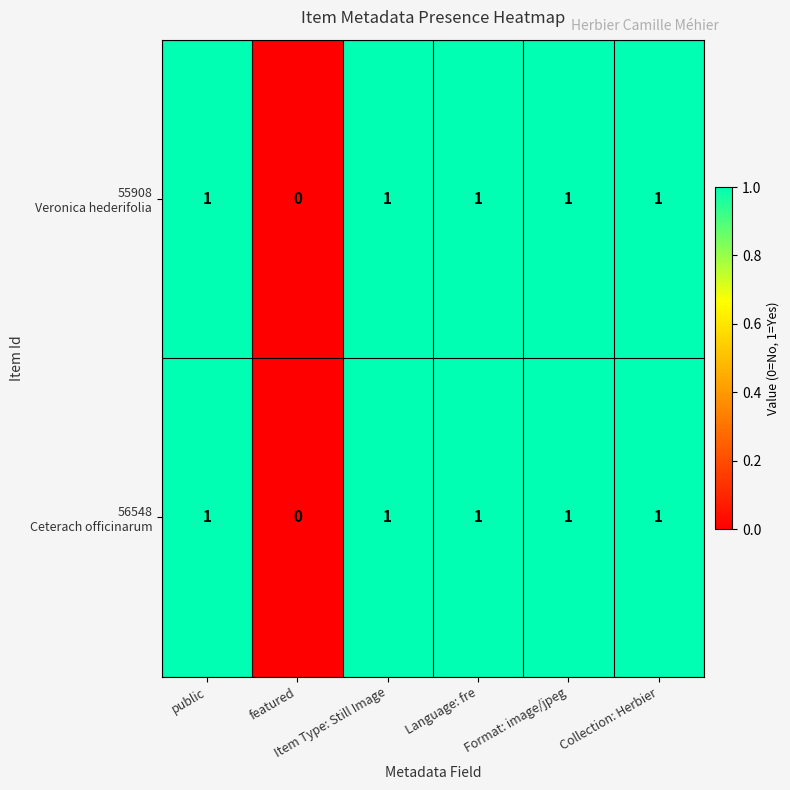

List the series in order of their peak value, highest first.

55908 Veronica hederifolia, 56548 Ceterach officinarum